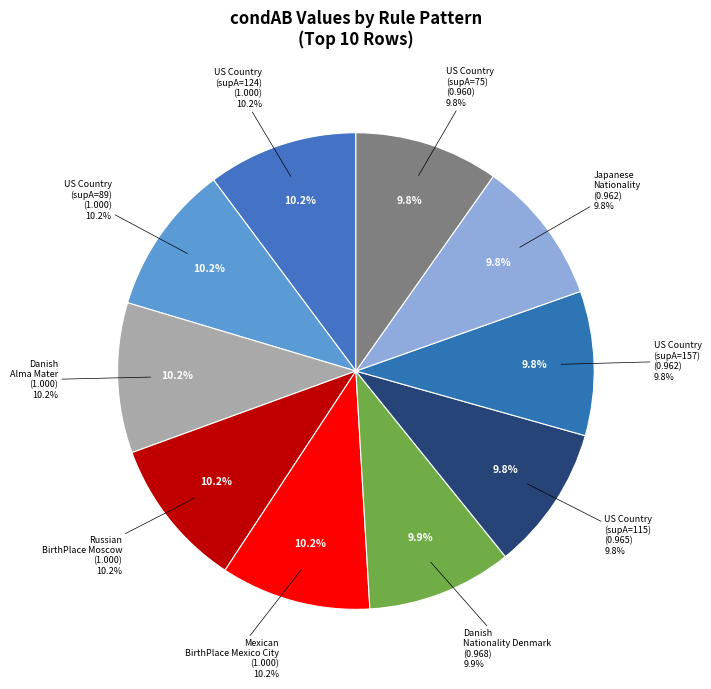

To the nearest percent, what is the combined percentage of dbp:nationality Japanese and dbo:nationality dbr:Denmark (Danish)?

20%